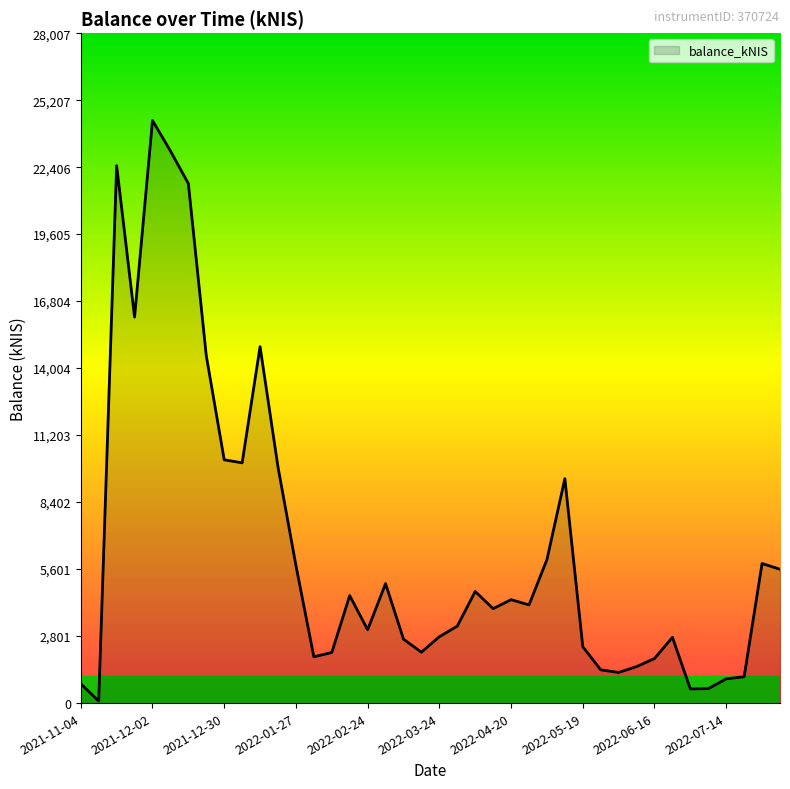

Does the chart display data point markers on the line(s)?

No